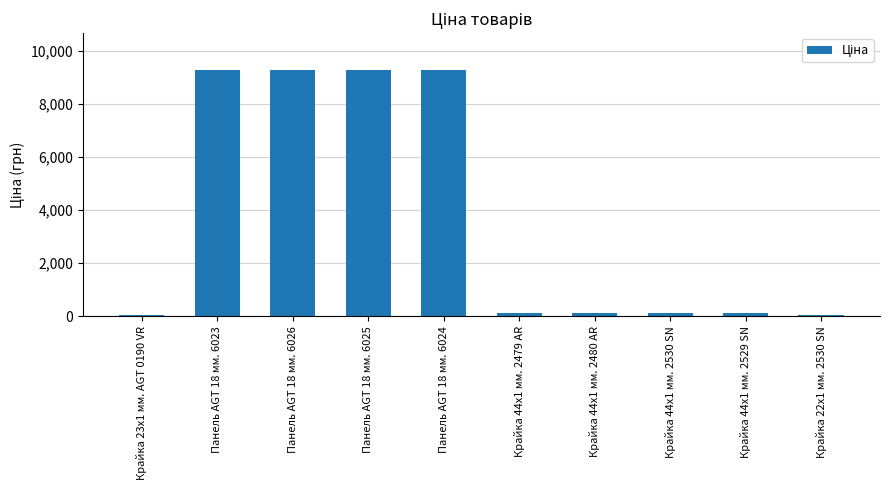

True or false: the data shows 111.8 at Крайка 44x1 мм. 2530 SN.

True